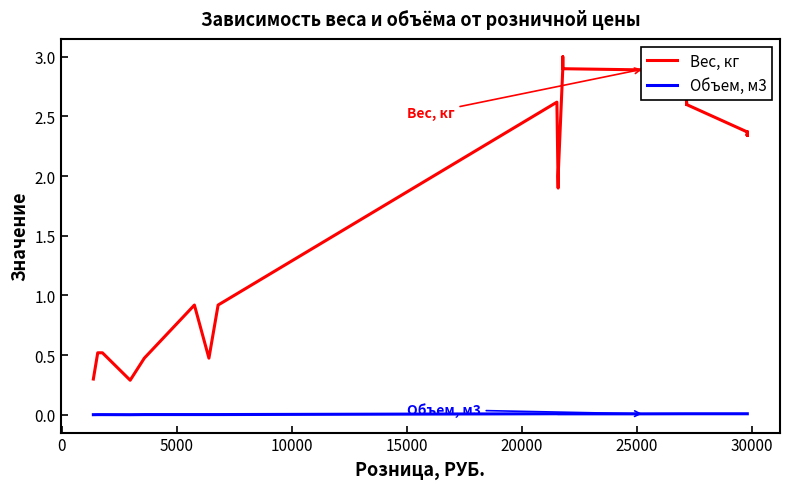

Reading left to right, what are all the values shown in this chart?

Вес, кг: 0.3	0.5	0.5	0.3	0.5	0.9	0.5	0.9	2.6	1.9	1.9	2.0	2.9	2.9	3.0	3.0	2.9	2.9	2.9	2.9	2.9	2.9	3.0	2.9	2.9	2.9	2.9	2.9	2.9	2.6	2.6	2.6	2.6	2.4	2.4	2.3	2.4	2.3	2.4	2.4
Объем, м3: 0.0	0.0	0.0	0.0	0.0	0.0	0.0	0.0	0.0	0.0	0.0	0.0	0.0	0.0	0.0	0.0	0.0	0.0	0.0	0.0	0.0	0.0	0.0	0.0	0.0	0.0	0.0	0.0	0.0	0.0	0.0	0.0	0.0	0.0	0.0	0.0	0.0	0.0	0.0	0.0